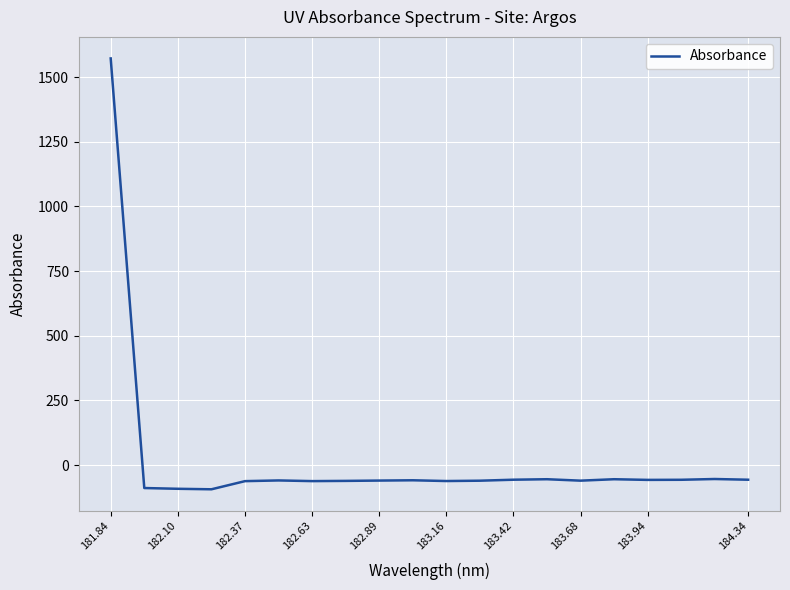

What is the maximum value shown in the chart?

1571.9